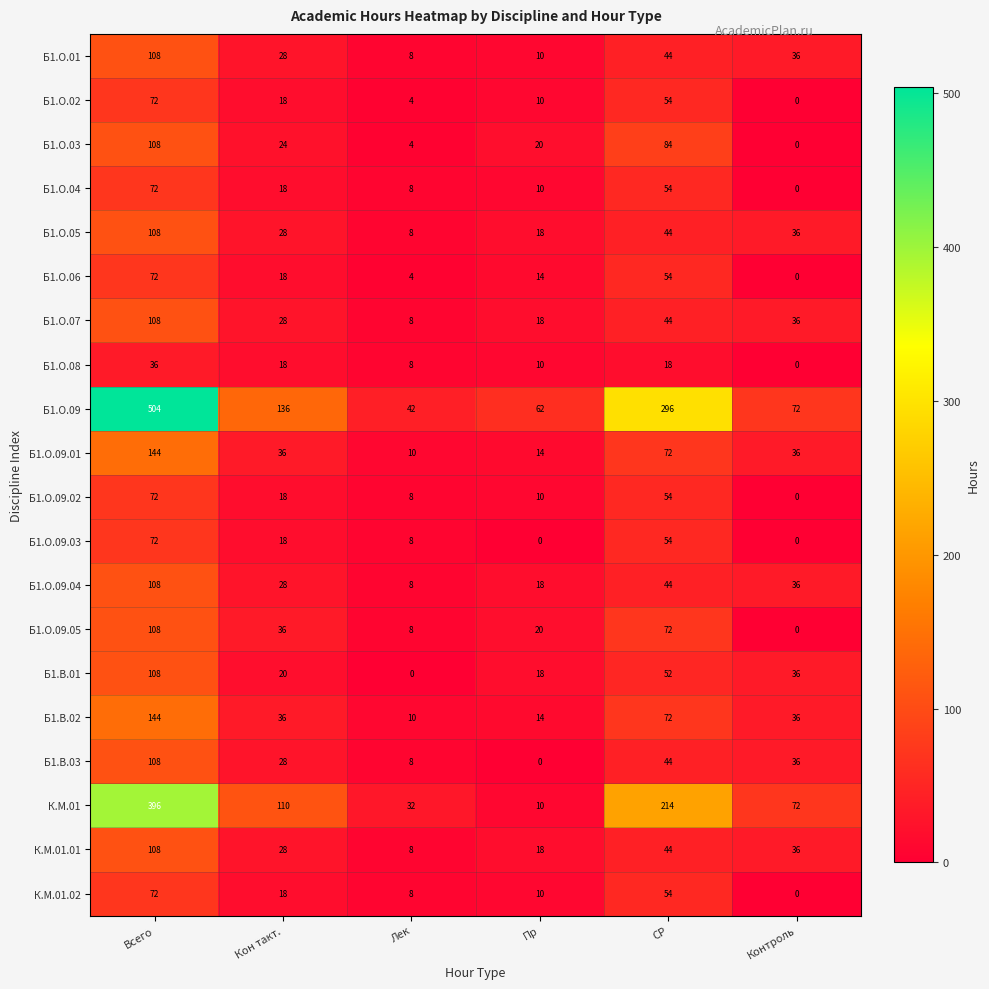

How many categories are shown in the chart?

6